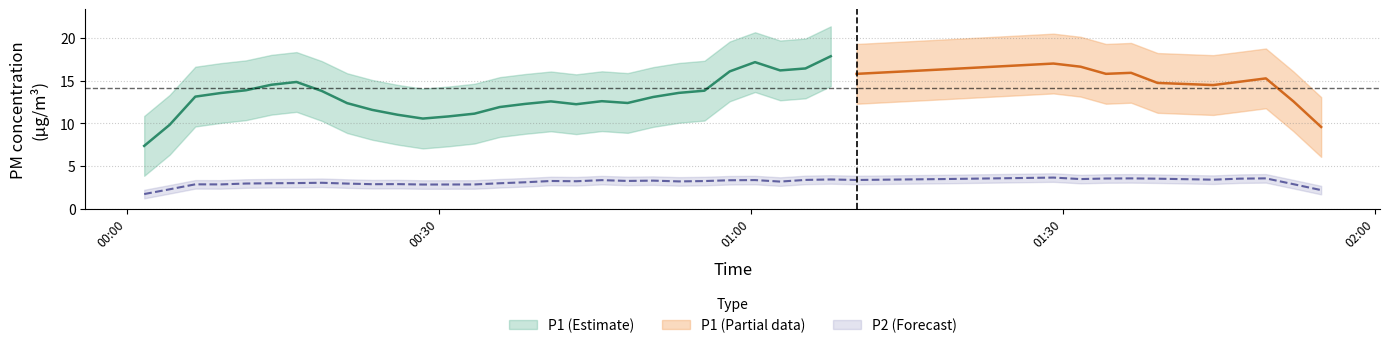

What is the difference between the P1 values at 12 and 15?

1.1